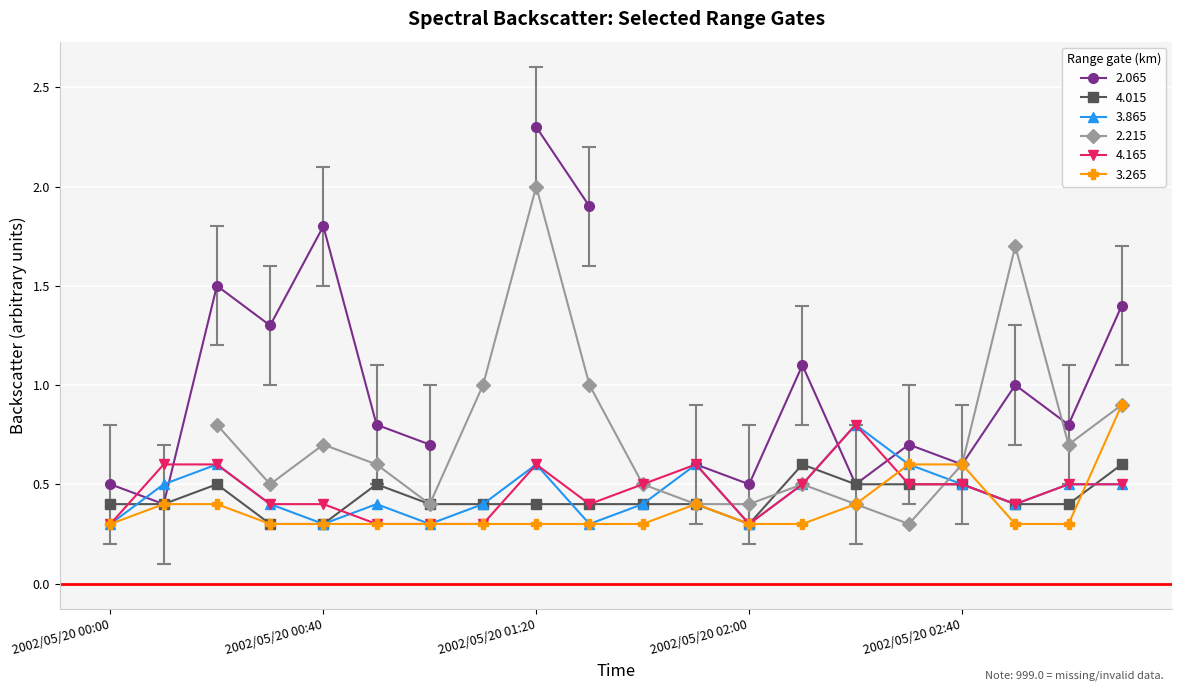

What is the average value of the 3.865 series?

0.5